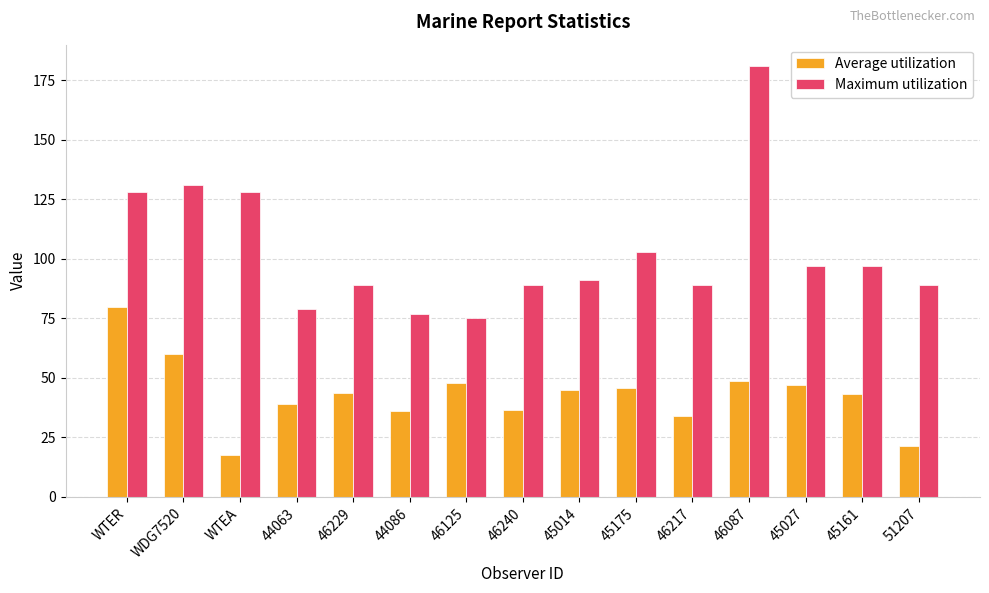

What is the difference between the Maximum utilization values at 44086 and WTEA?

51.0